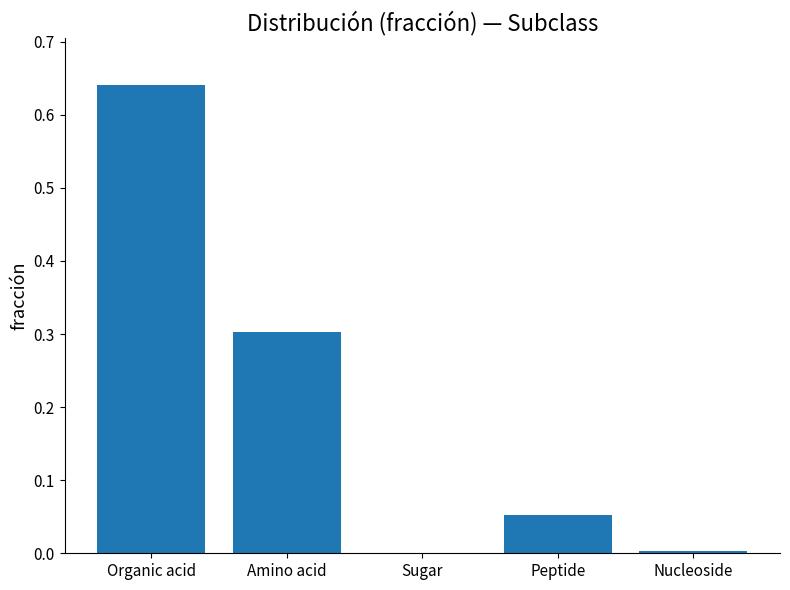

Which category has the highest value across all series?

Organic acid